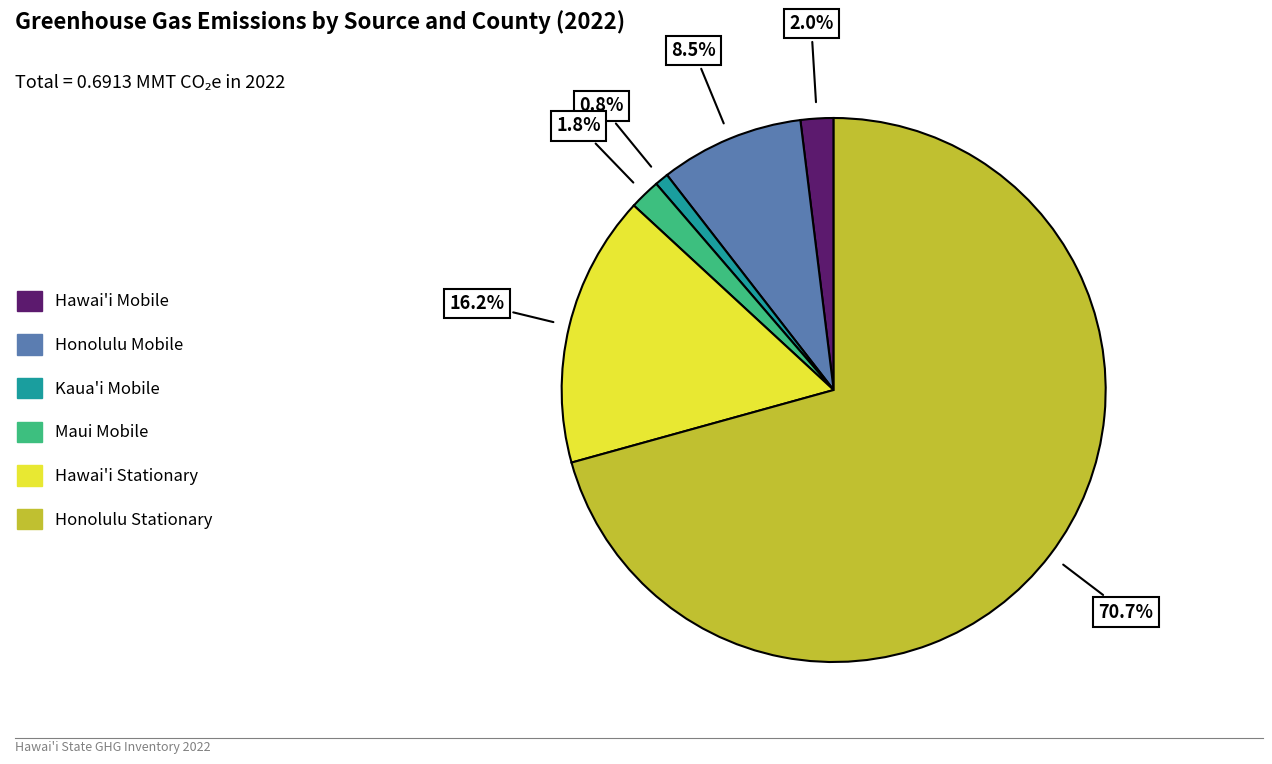

Is there any slice that represents more than half of the pie?

Yes